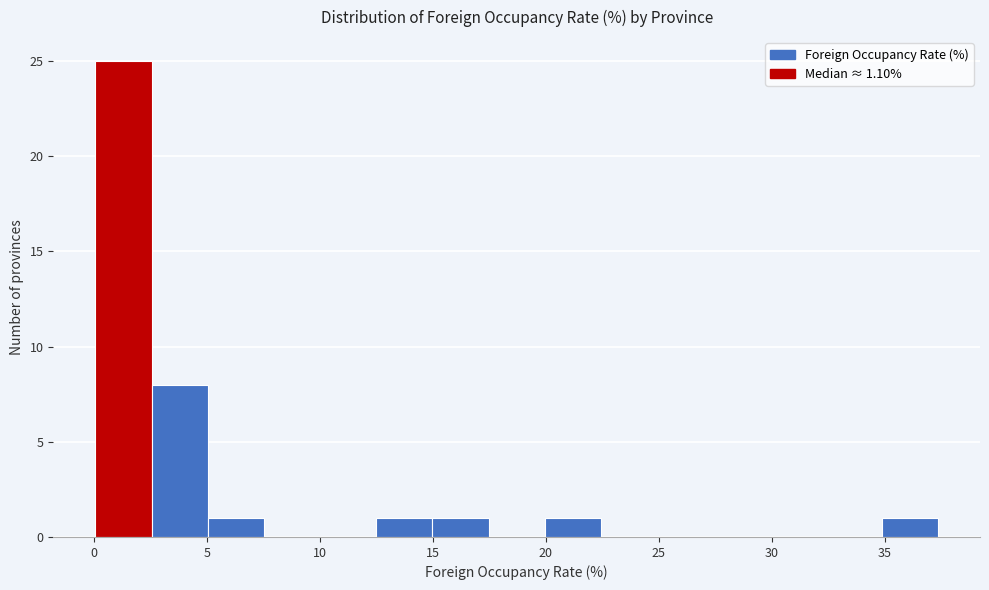

Reading left to right, list every bar in this chart as the range it spans on the x-axis followed by its height. Neither the bar edges nor the heights are printed on the chart, so give them approximately, as read against the axes.

0.0 to 2.5: 25
2.5 to 5.0: 8
5.0 to 7.5: 1
7.5 to 10.0: 0
10.0 to 12.5: 0
12.5 to 15.0: 1
15.0 to 17.5: 1
17.5 to 20.0: 0
20.0 to 22.5: 1
22.5 to 25.0: 0
25.0 to 27.5: 0
27.5 to 30.0: 0
30.0 to 32.5: 0
32.5 to 35.0: 0
35.0 to 37.5: 1